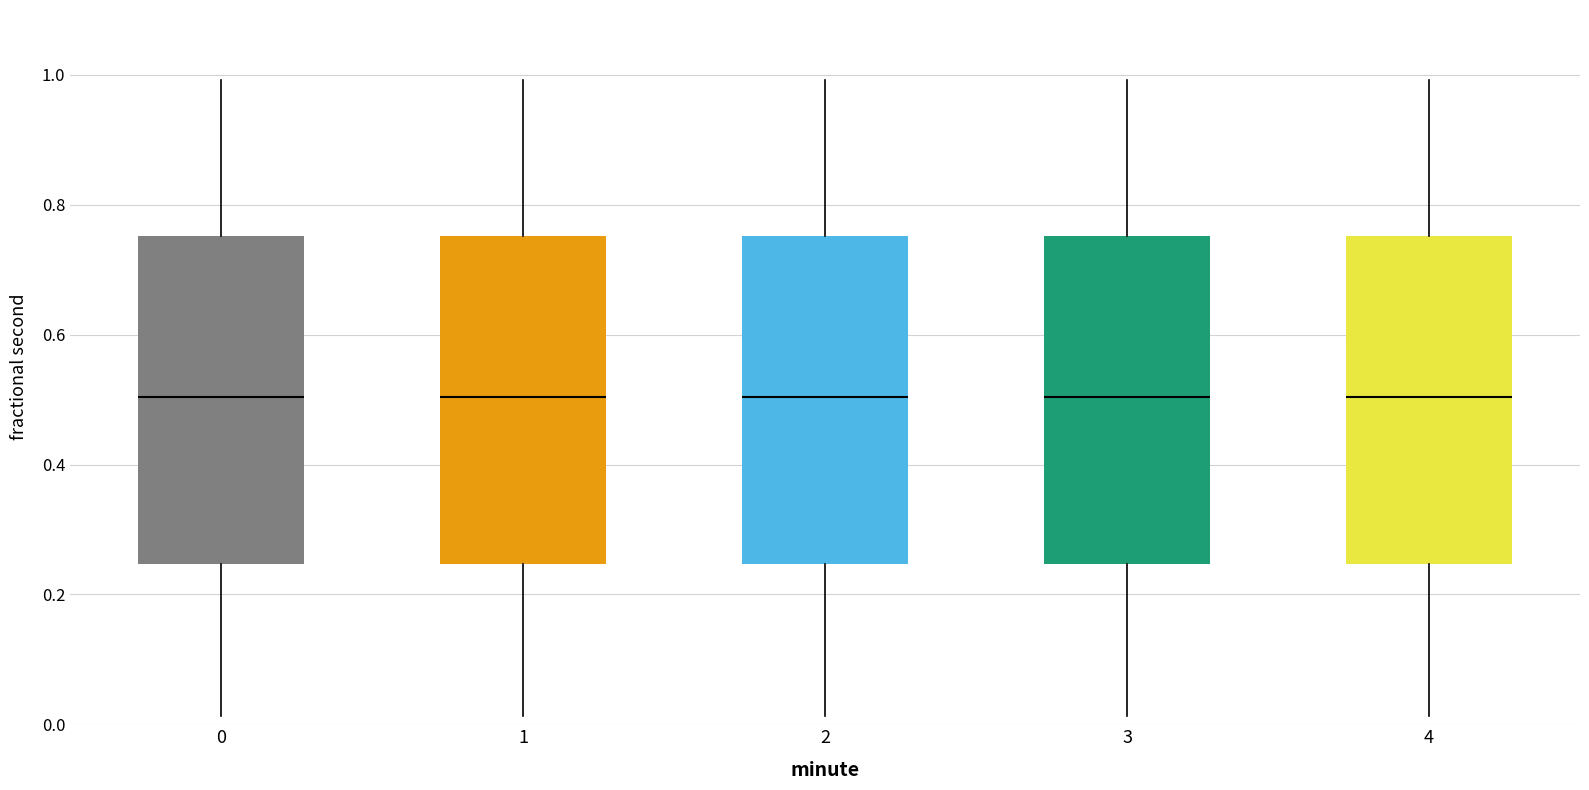

Where does the lower whisker of the box at x = 4 end on the y-axis? The values are not printed on the chart, so give them approximately, as read against the axis.

0.02